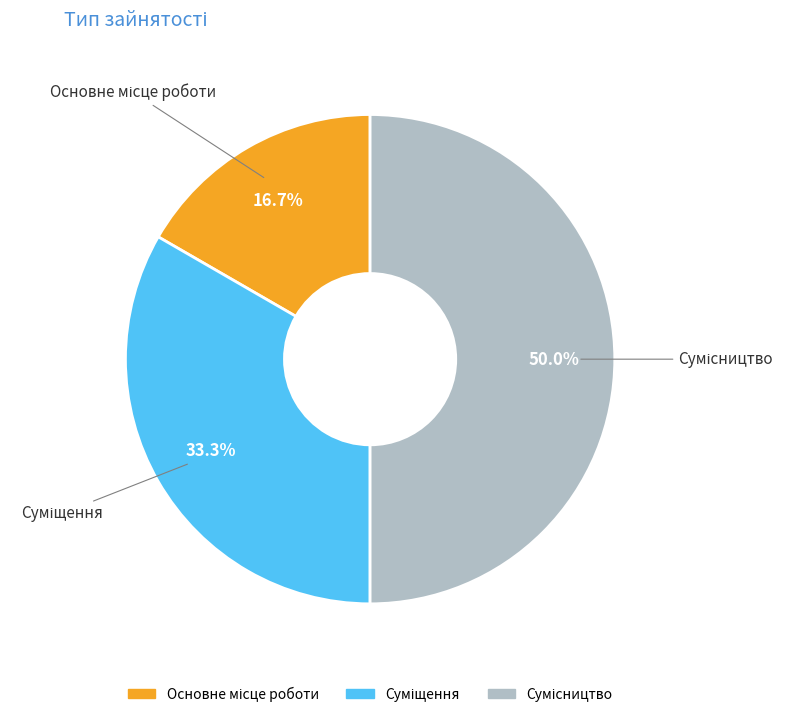

Is the sum of Сумісництво and Основне місце роботи greater than half?

Yes